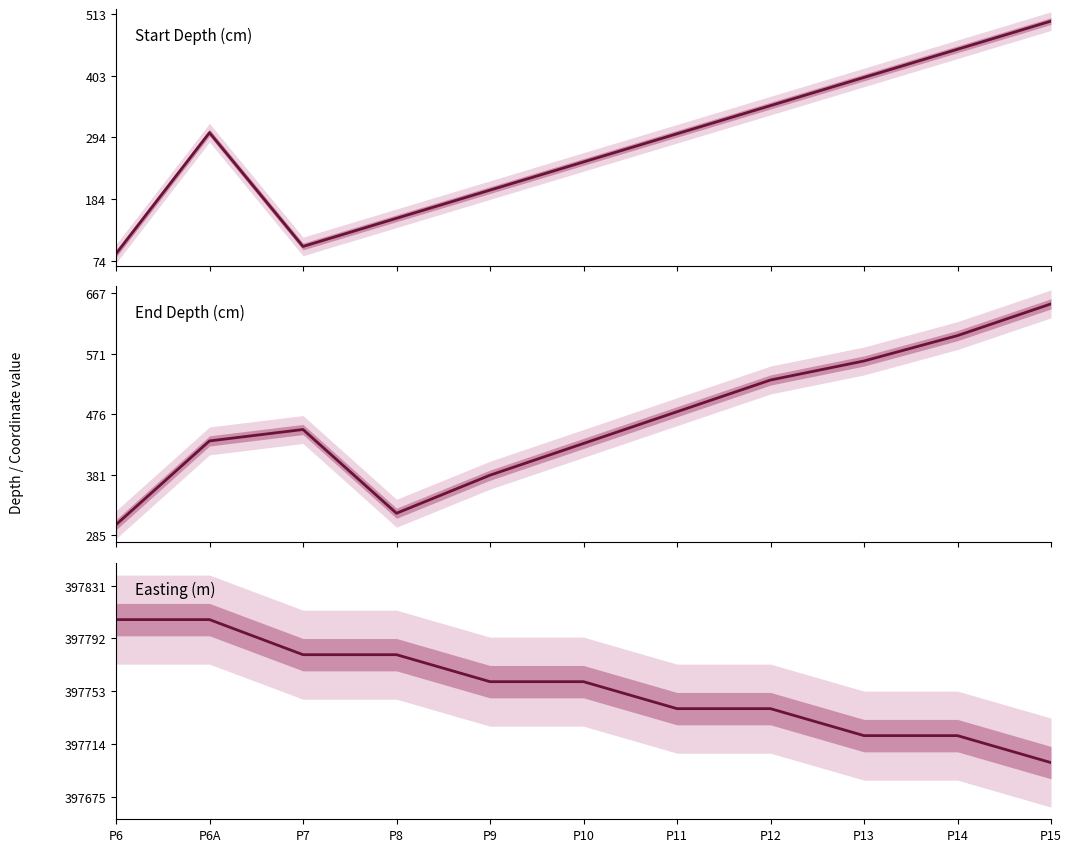

True or false: Easting (m) and Start Depth (cm) intersect in this chart.

False